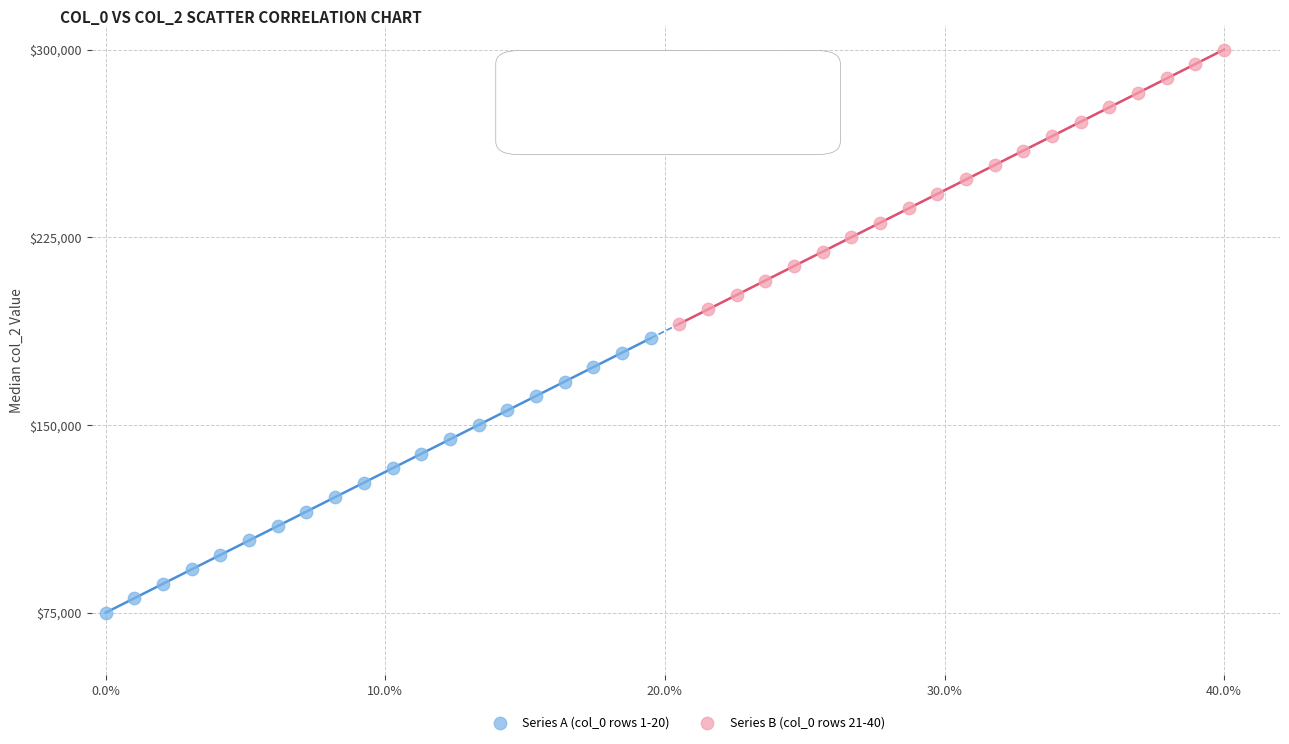

Which series reaches the maximum Y coordinate?

Series B (col_0 rows 21-40)